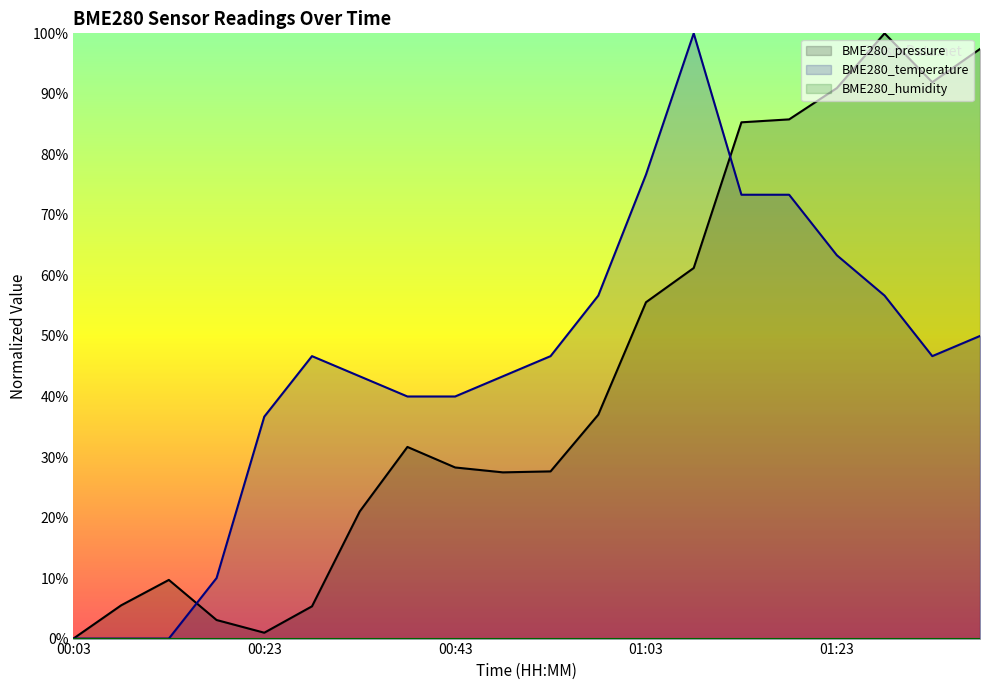

True or false: BME280_temperature has more than 2 interior local peaks.

False